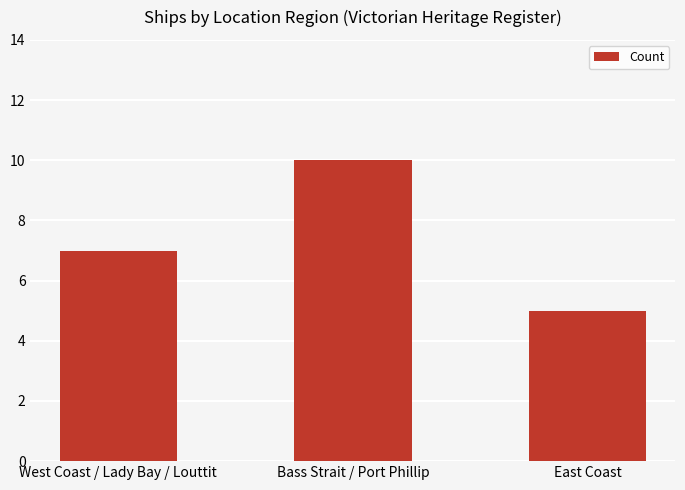

What is the maximum value shown in the chart?

10